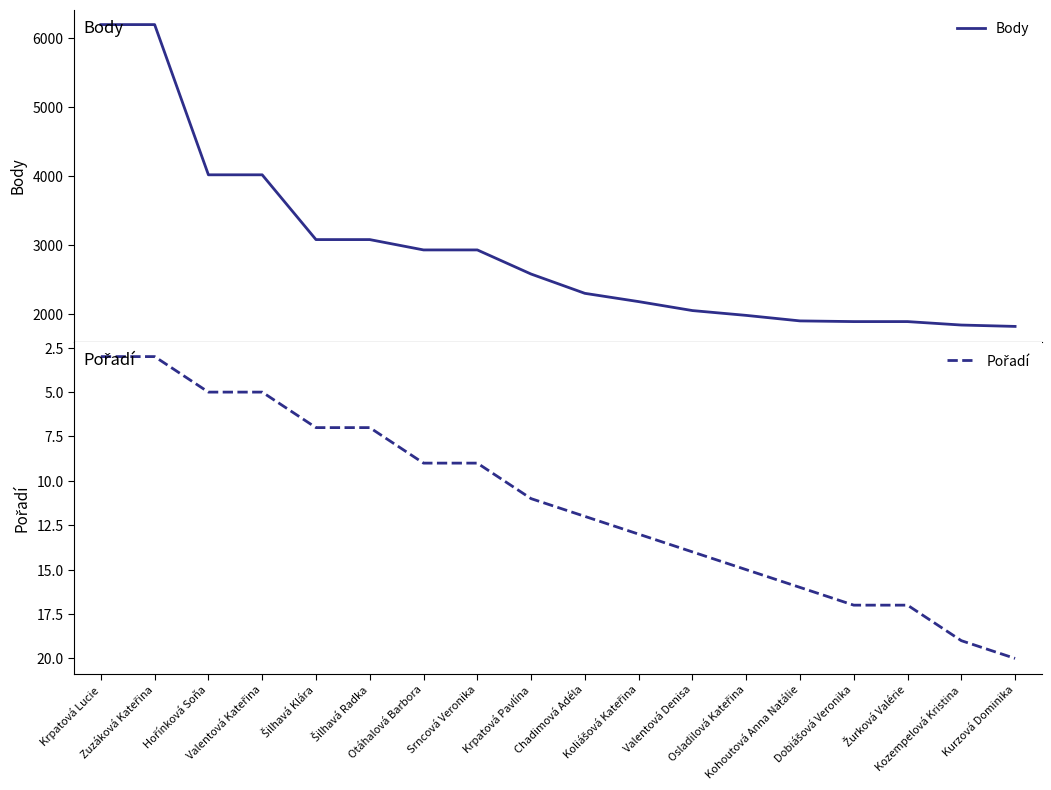

What is the total value across all series at Koliášová Kateřina?

2193